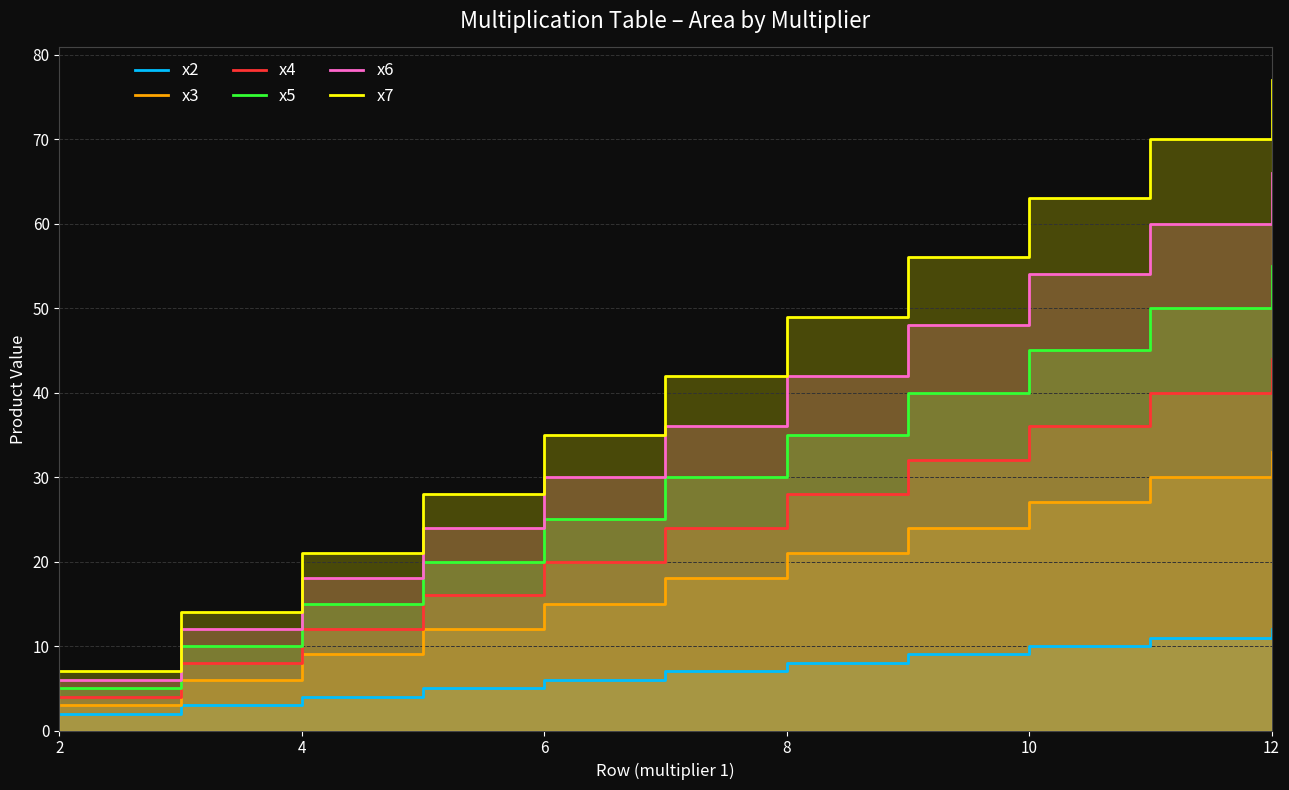

What are all the series names shown in the legend?

x2, x3, x4, x5, x6, x7